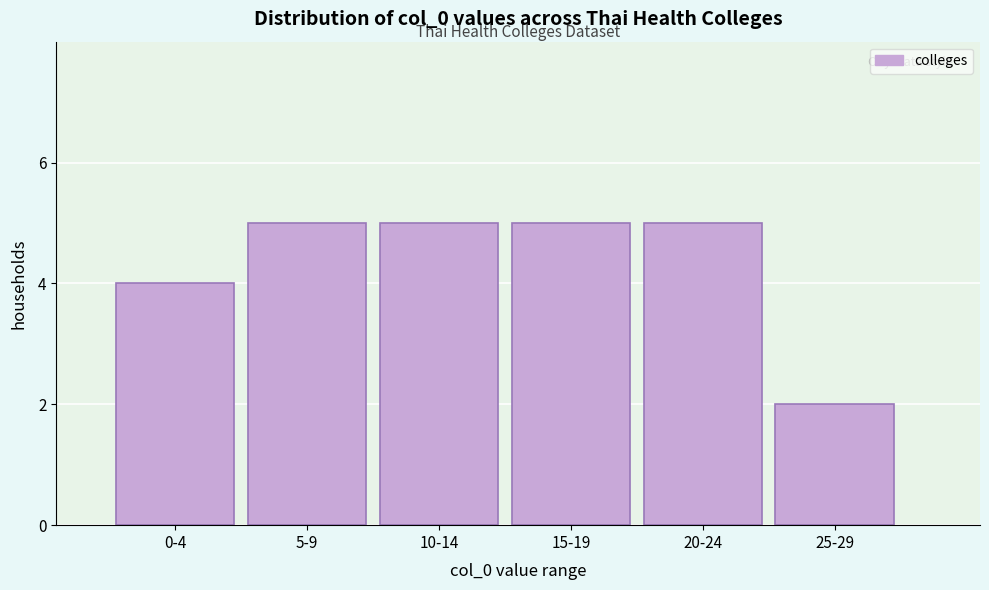

Reading left to right, extract all data points from this chart.

4	5	5	5	5	2